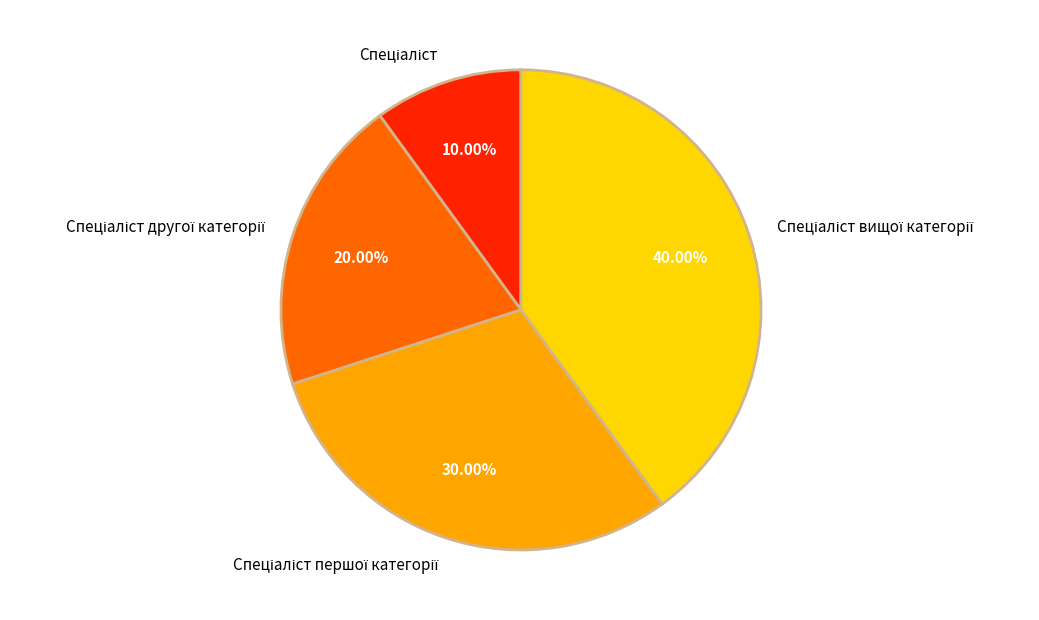

Is there any slice that represents more than half of the pie?

No